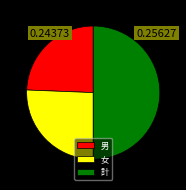

Does 女 account for over 50% of the chart?

No